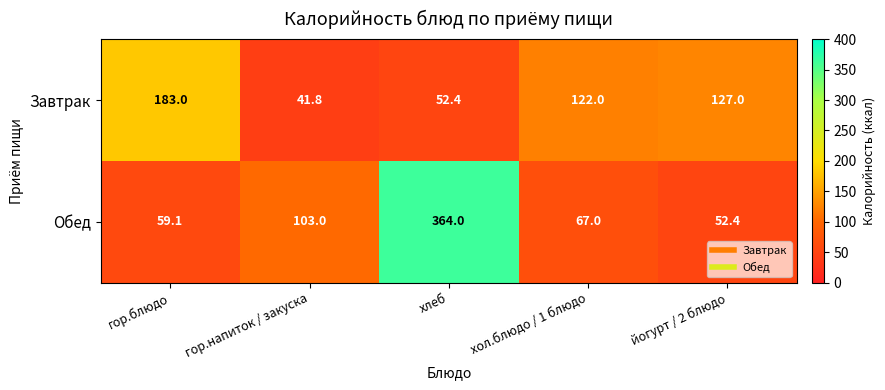

Rank the series at хол.блюдо / 1 блюдо from highest to lowest value.

Завтрак, Обед